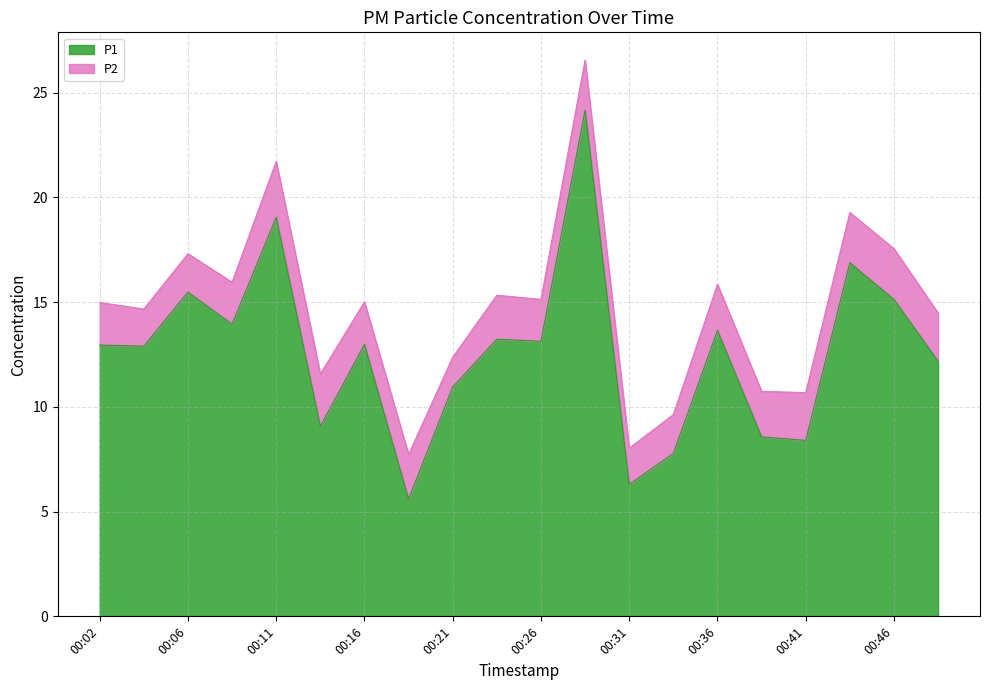

Rank the categories by value from lowest to highest.

00:19, 00:31, 00:33, 00:41, 00:38, 00:14, 00:21, 00:48, 00:04, 00:02, 00:16, 00:26, 00:24, 00:36, 00:09, 00:46, 00:06, 00:43, 00:11, 00:28